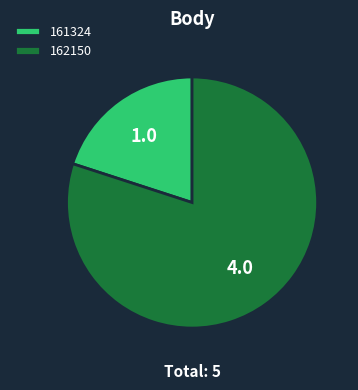

Is there any slice that represents more than half of the pie?

Yes